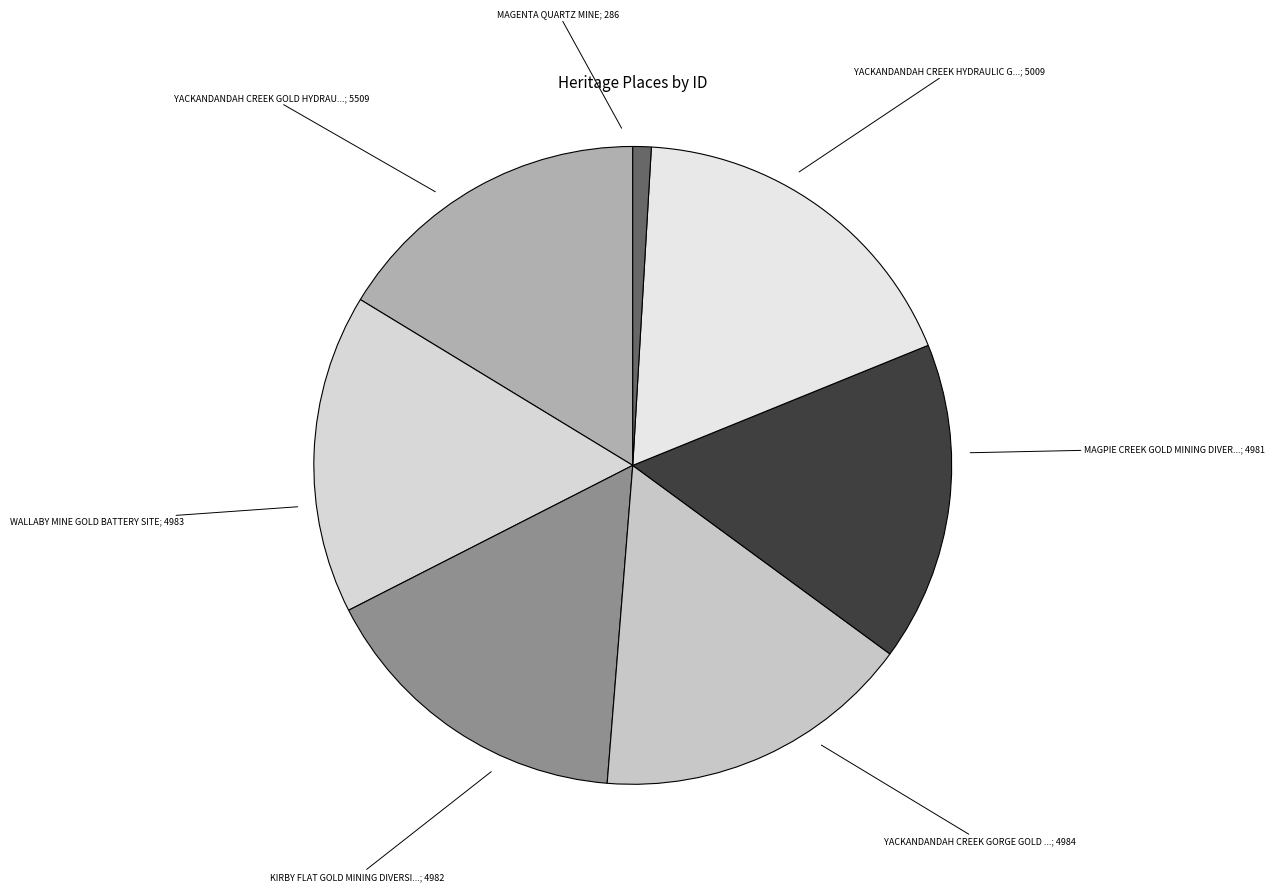

How many slices are in this pie chart?

7